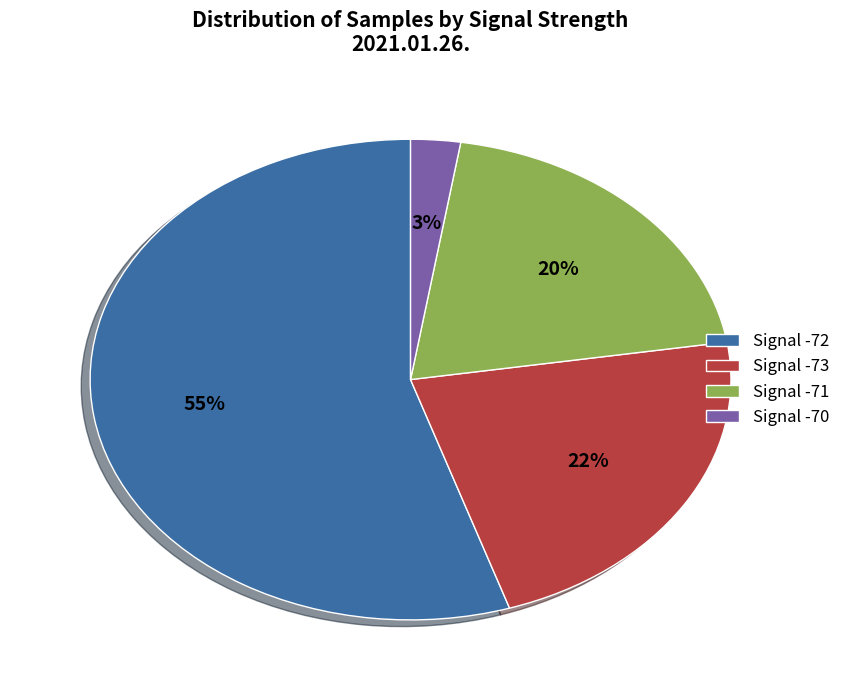

Combined, do Signal -73 and Signal -72 account for over 50%?

Yes